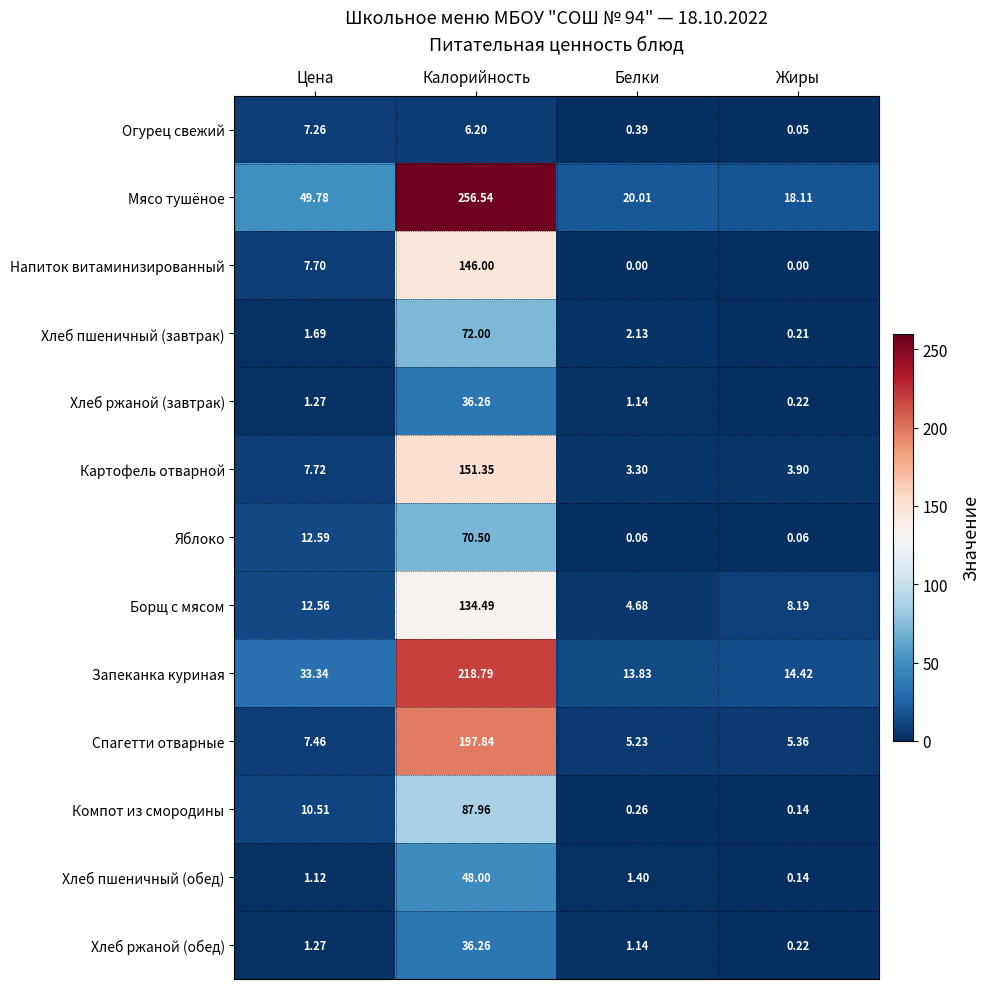

Where does the Компот из смородины series first go above 10?

Цена